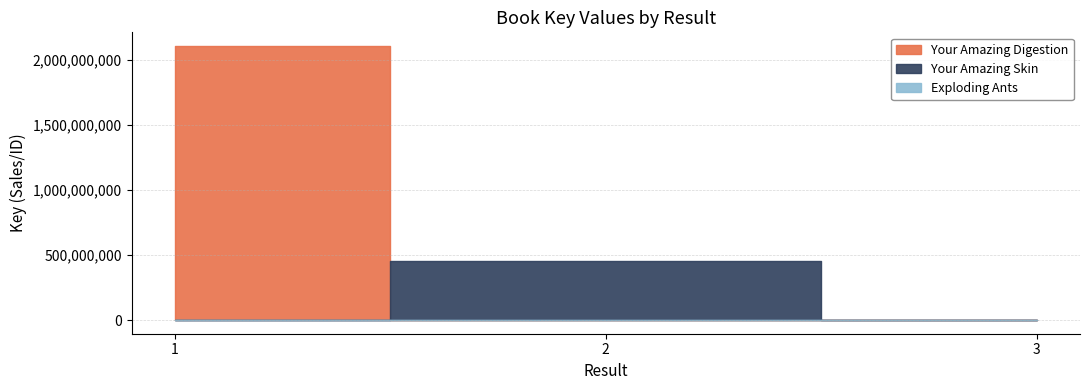

Which series has the largest range (max minus min)?

Your Amazing Digestion